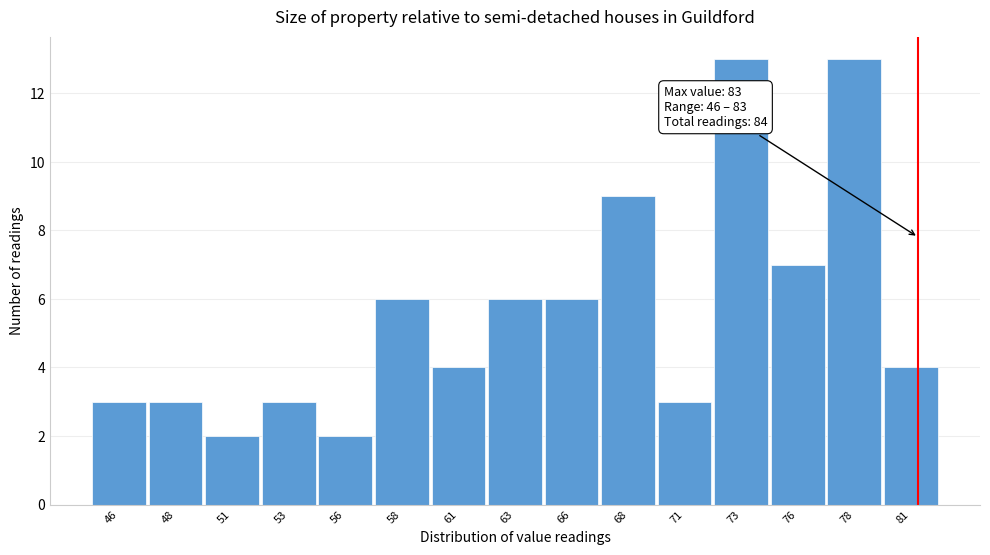

Reading left to right, transcribe all the data shown in this chart.

46=3	48=3	51=2	53=3	56=2	58=6	61=4	63=6	66=6	68=9	71=3	73=13	76=7	78=13	81=4